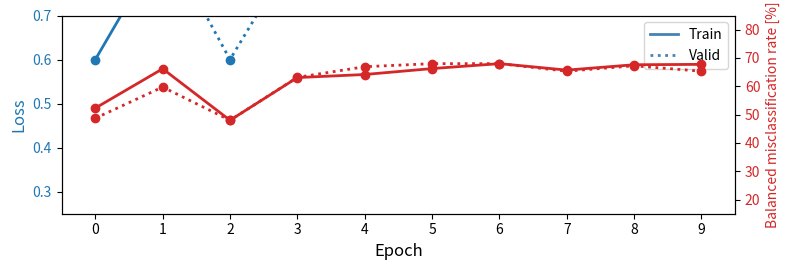

True or false: Valid and Train cross at least once.

False